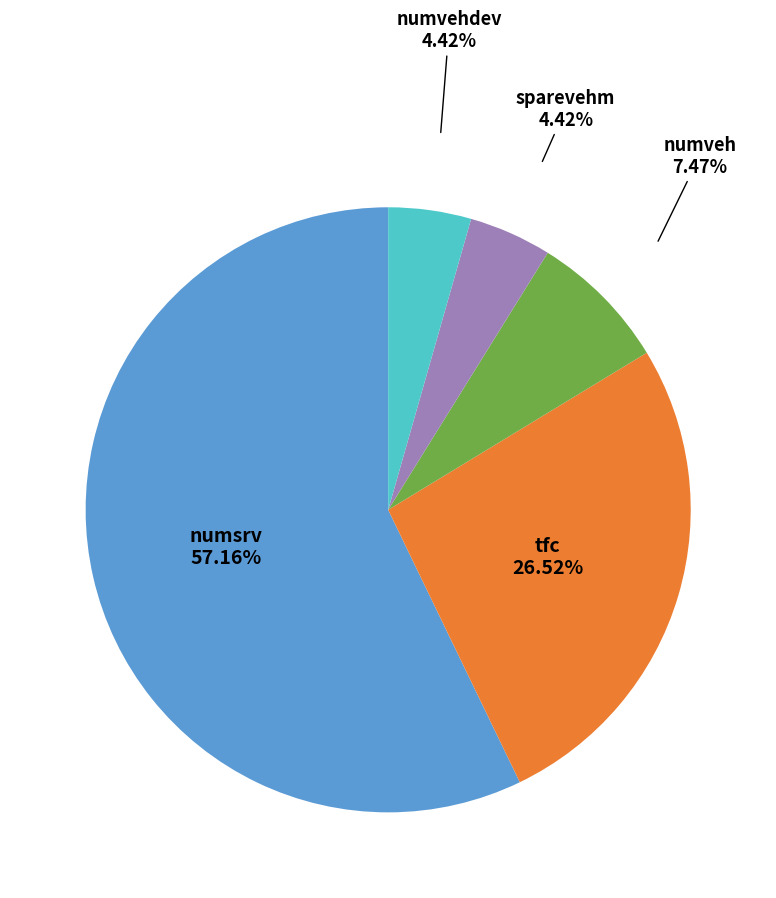

True or false: numsrv accounts for 67% of the total.

False